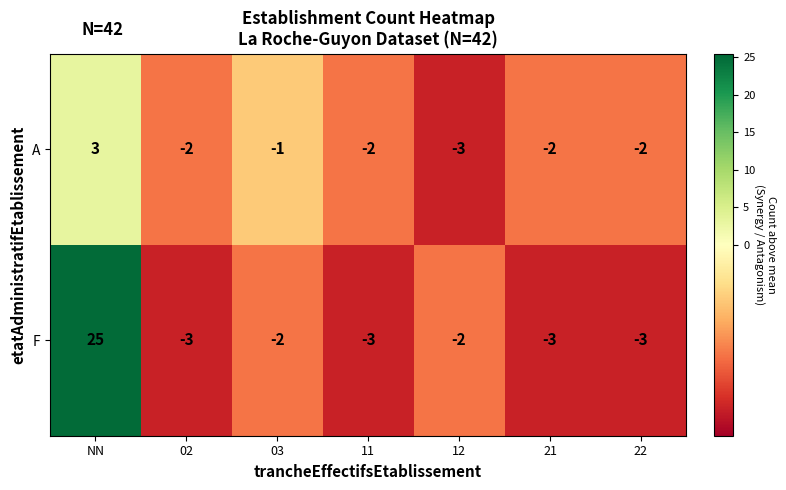

List the series in order of their peak value, lowest first.

A, F